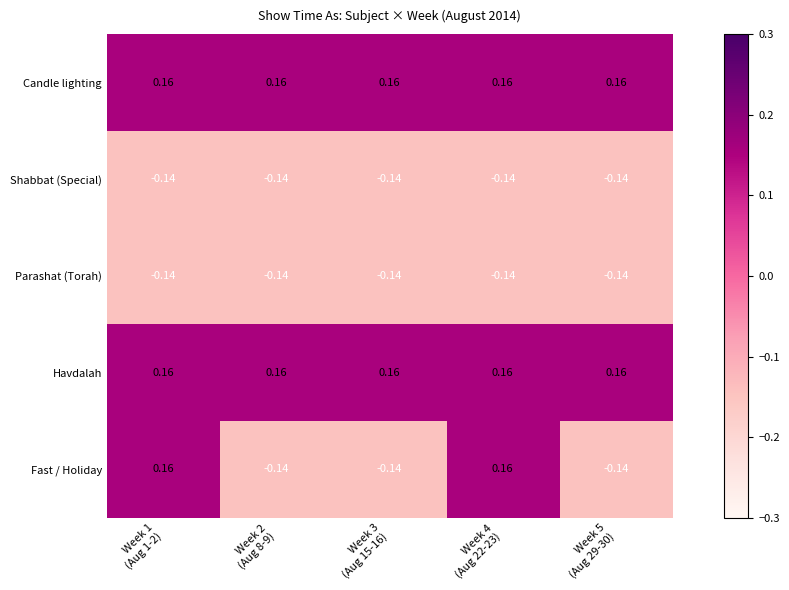

Which series has the widest spread of values?

Fast / Holiday